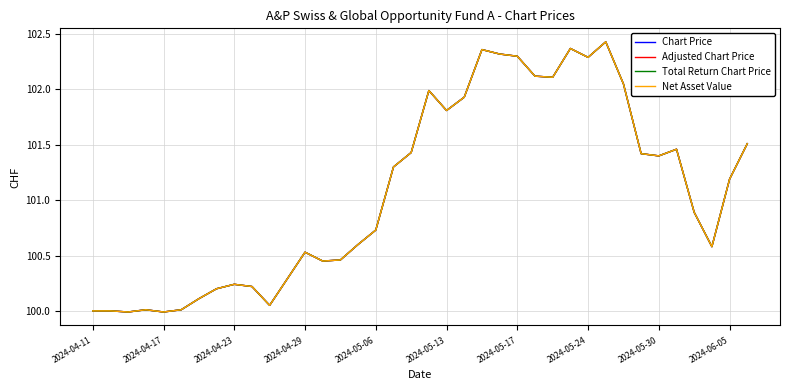

Which series has the widest spread of values?

Chart Price